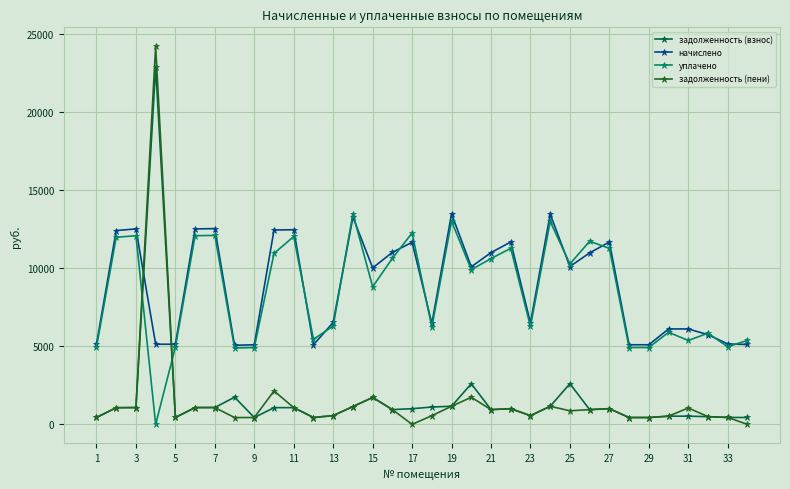

True or false: уплачено has more than 0 points higher than both neighbors.

True